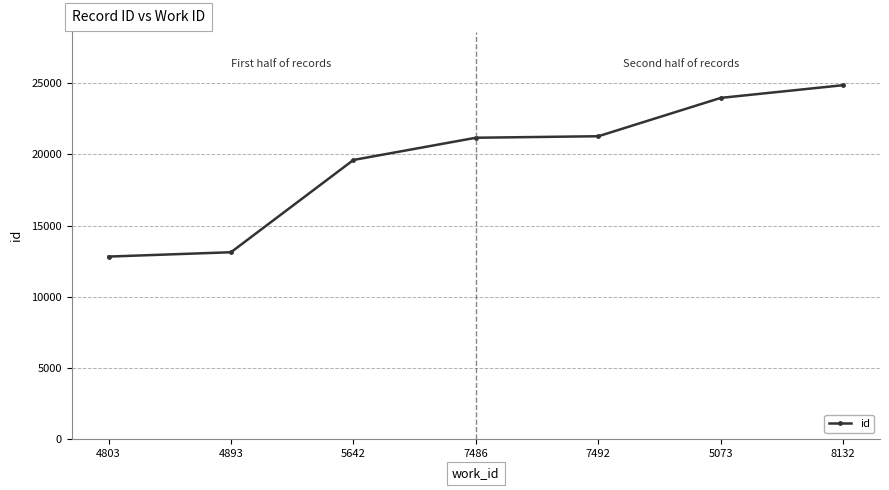

What position from the left is 7492?

5